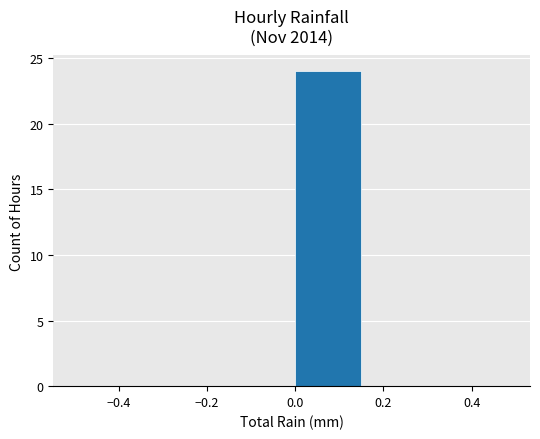

What is the greatest value displayed?

24